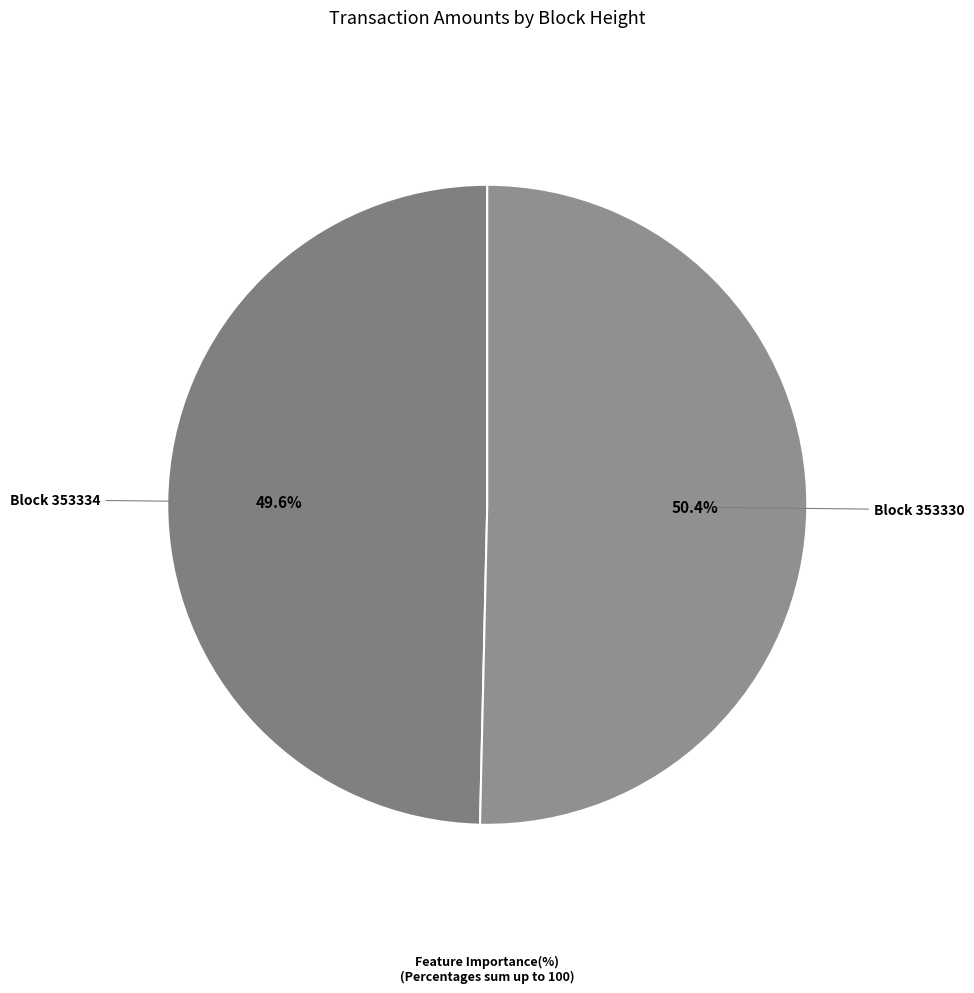

To the nearest percent, what is the difference between the largest and smallest slice percentages?

1%